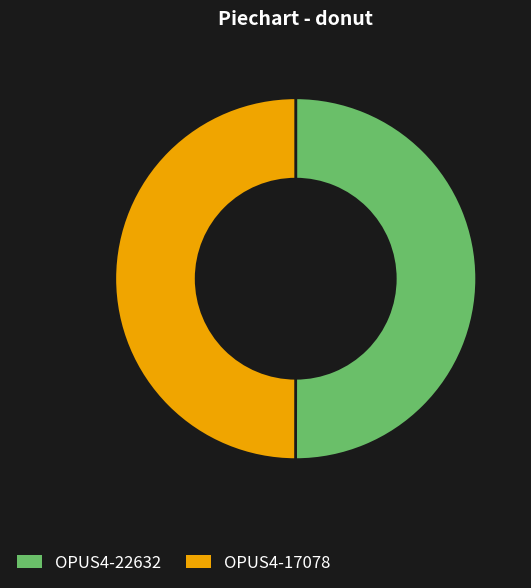

Combined, do OPUS4-22632 and OPUS4-17078 account for over 50%?

Yes